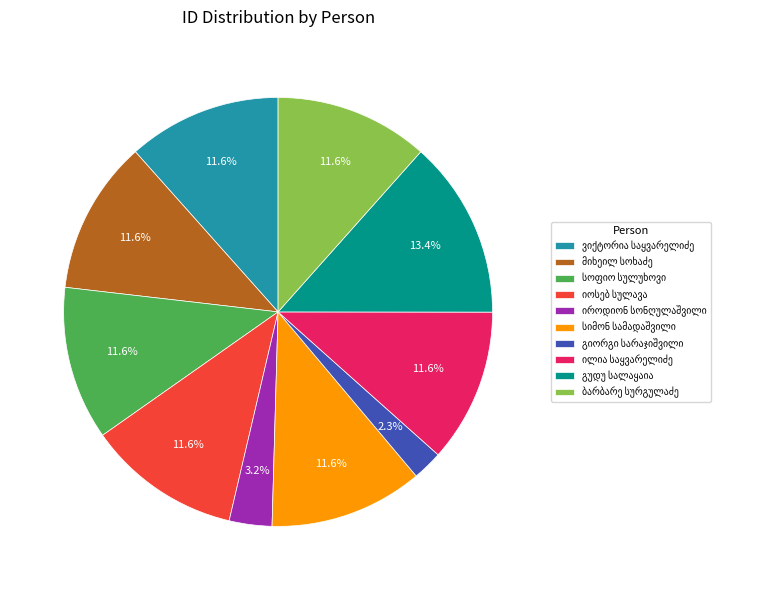

How many segments does this pie chart have?

10